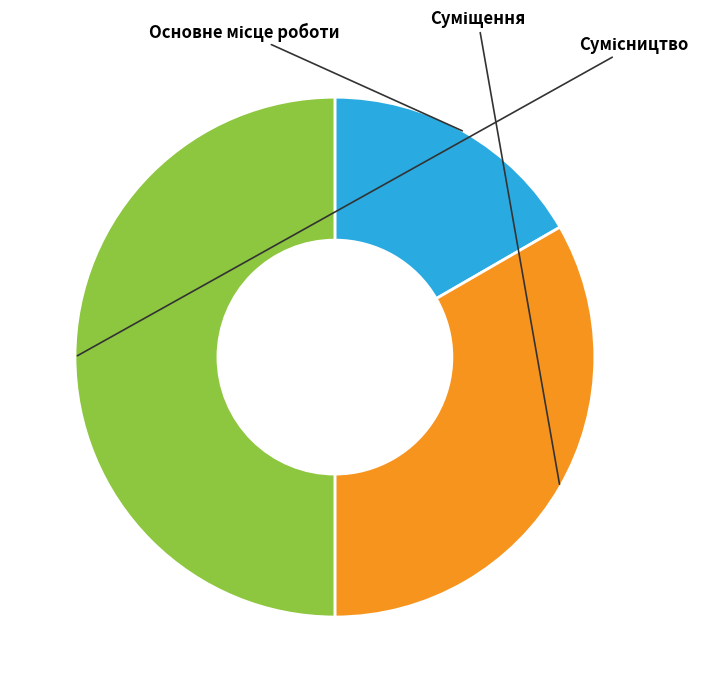

The Сумісництво slice represents 65% of the pie. True or false?

False